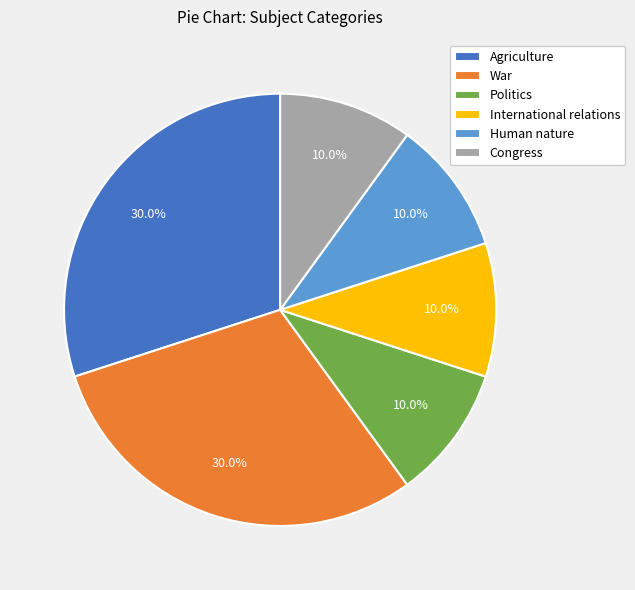

To the nearest percent, what is the difference between the largest and smallest slice percentages?

20%